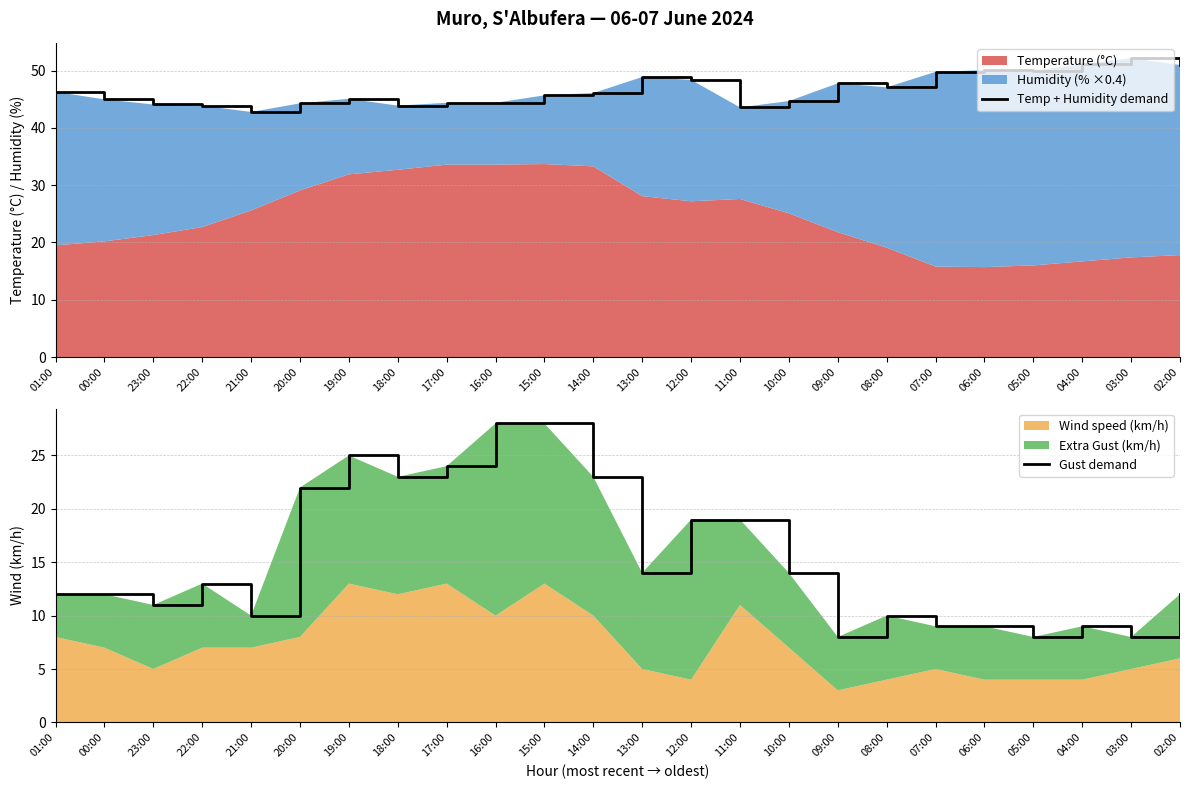

Where does the Temp + Humidity demand series first go above 46?

01:00